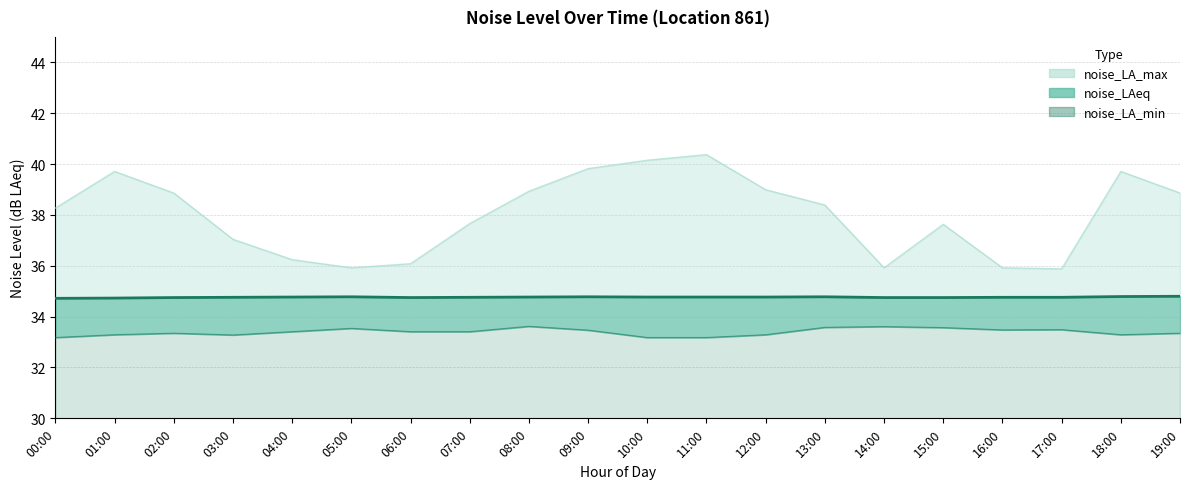

Which series has the widest spread of values?

noise_LA_max